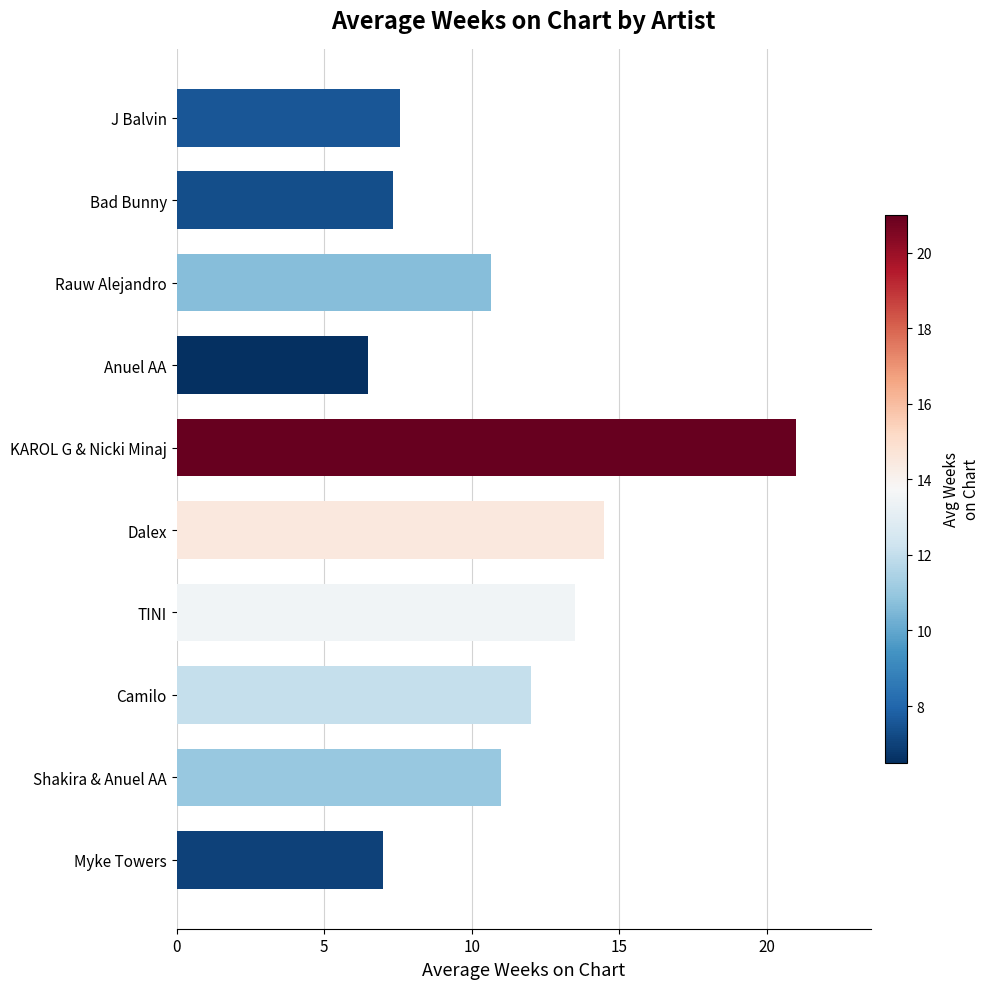

Which category has the highest value across all series?

KAROL G & Nicki Minaj